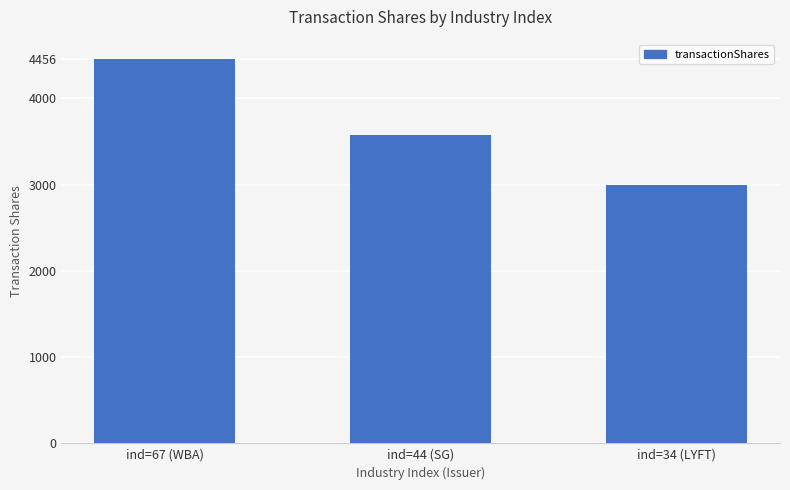

Between ind=67 (WBA) and ind=44 (SG), which is larger?

ind=67 (WBA)